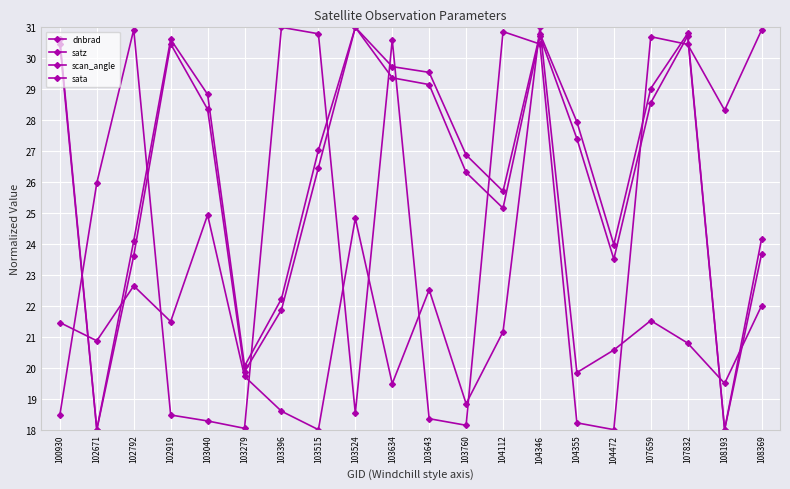

What is the value of the dnbrad point at the 10th from the left?

19.5